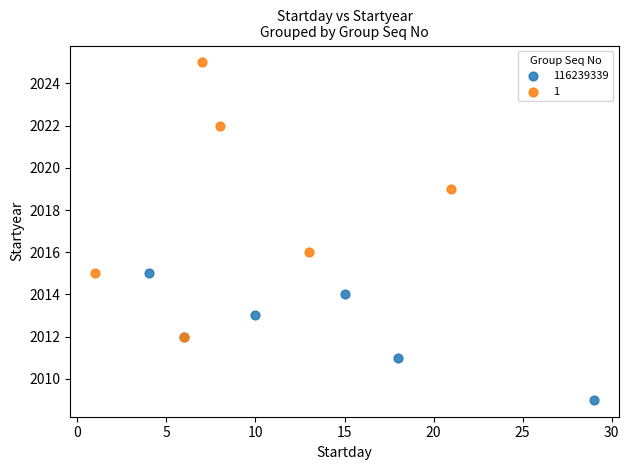

Which series reaches the minimum Y coordinate?

116239339